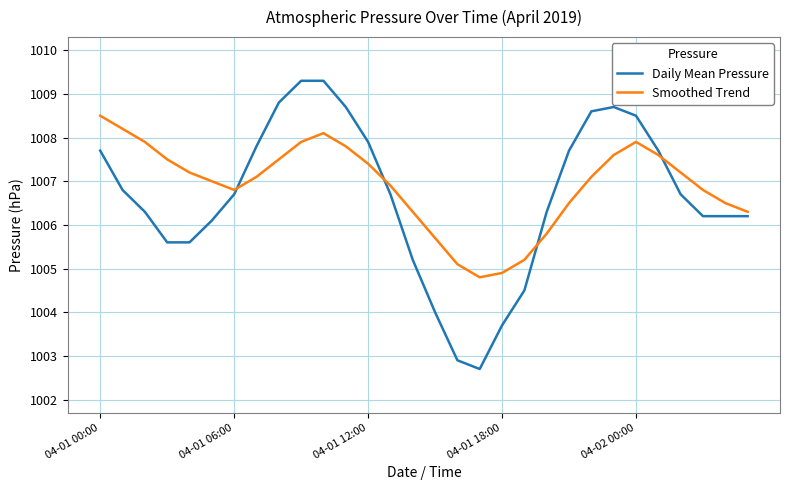

Which series has the widest spread of values?

Daily Mean Pressure